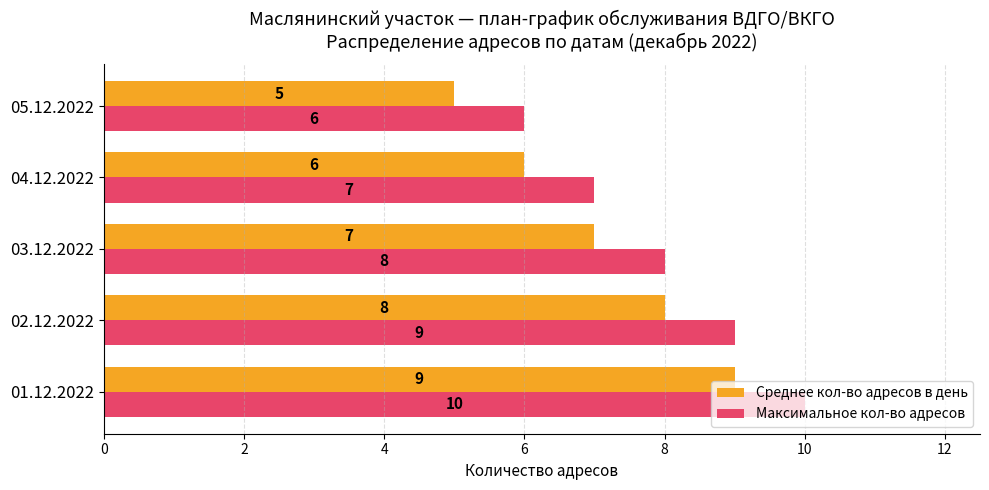

Rank the series at 02.12.2022 from highest to lowest value.

Максимальное кол-во адресов, Среднее кол-во адресов в день